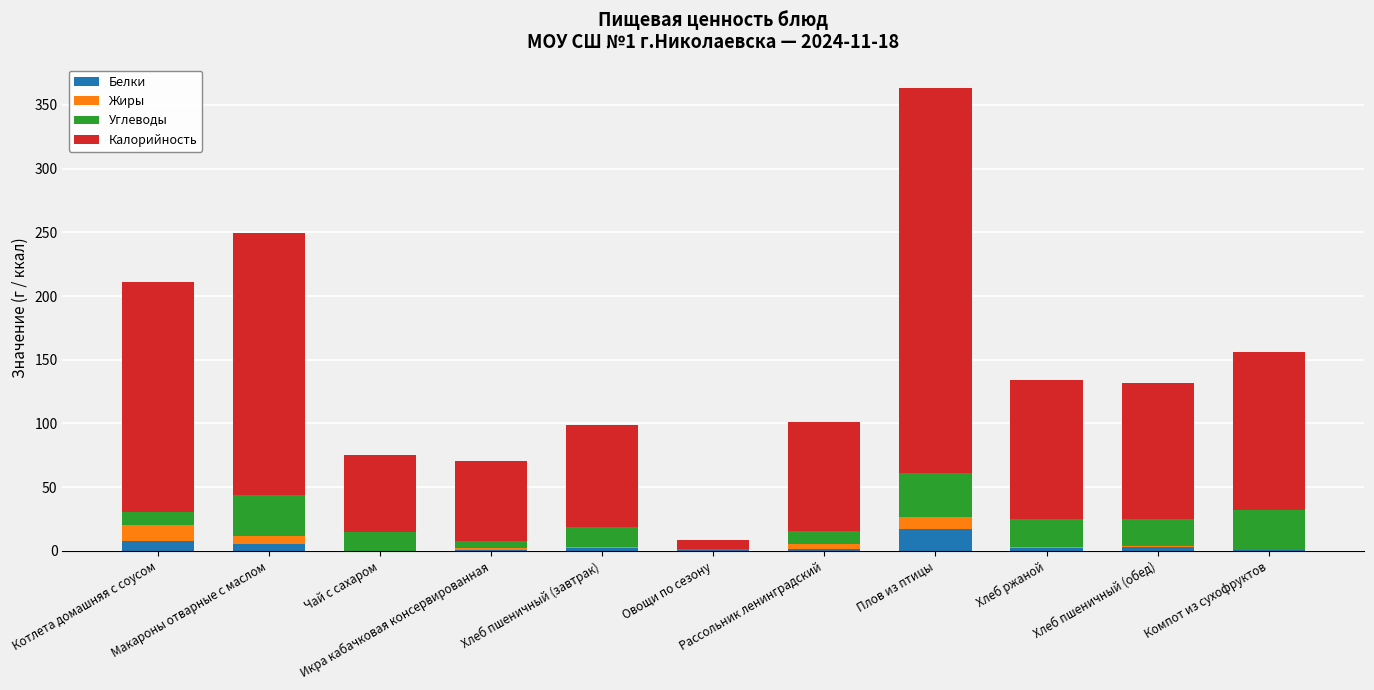

List the series in order of their peak value, highest first.

Калорийность, Углеводы, Белки, Жиры